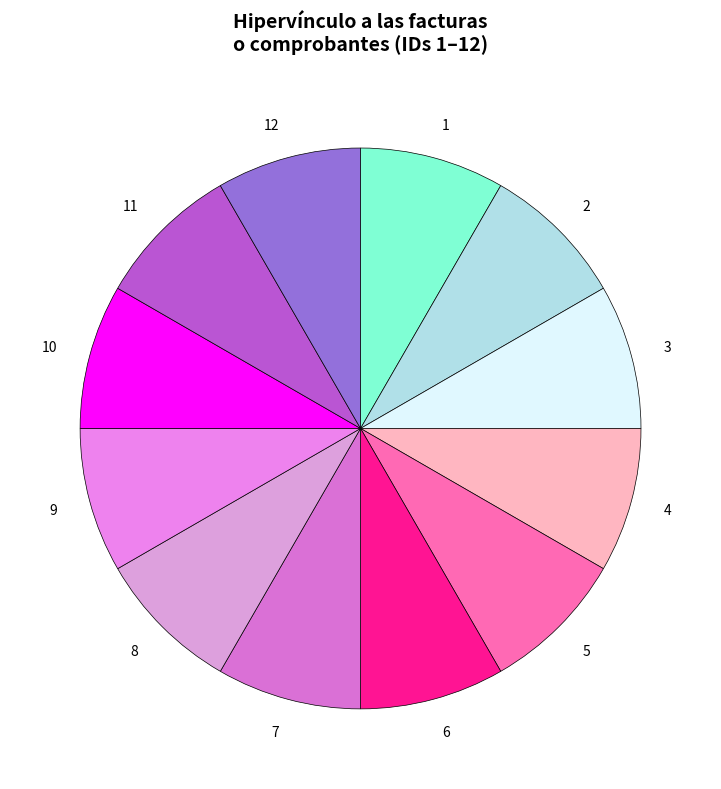

Do 2 and 12 together represent more than half of the pie?

No